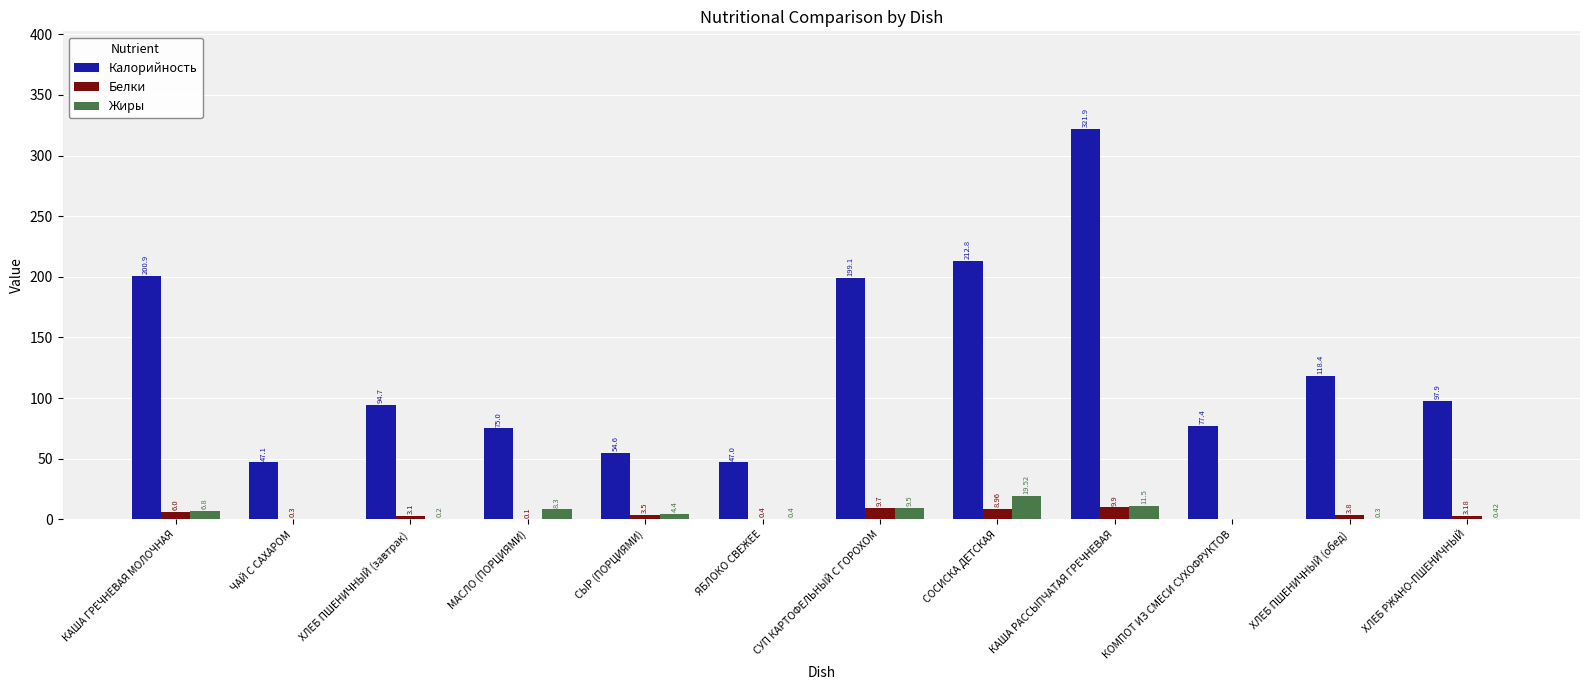

What is the spread (max minus min) of values at ХЛЕБ РЖАНО-ПШЕНИЧНЫЙ?

97.5